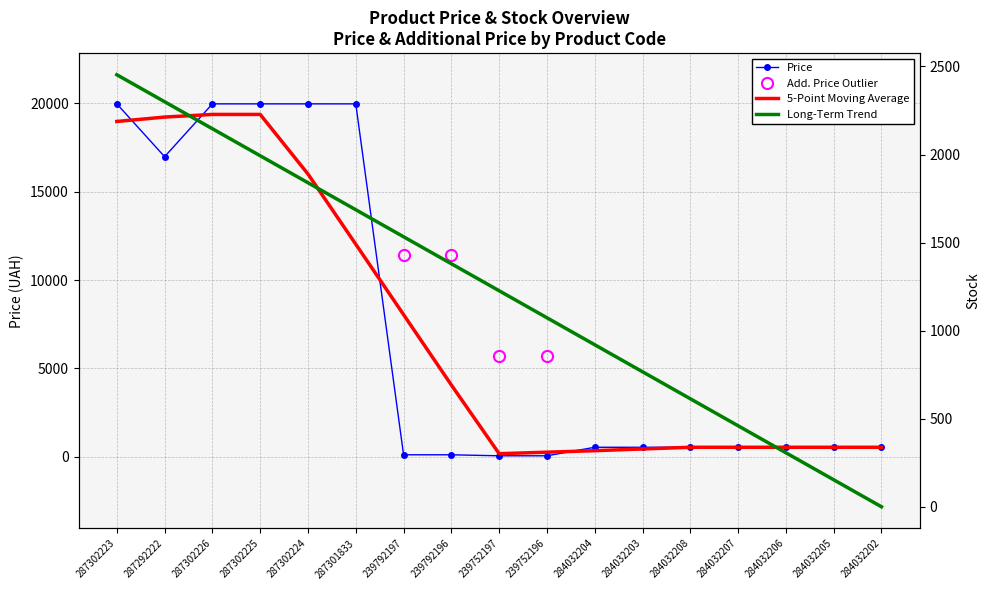

Where does the 5-Point Moving Average series first go above 539?

287302223